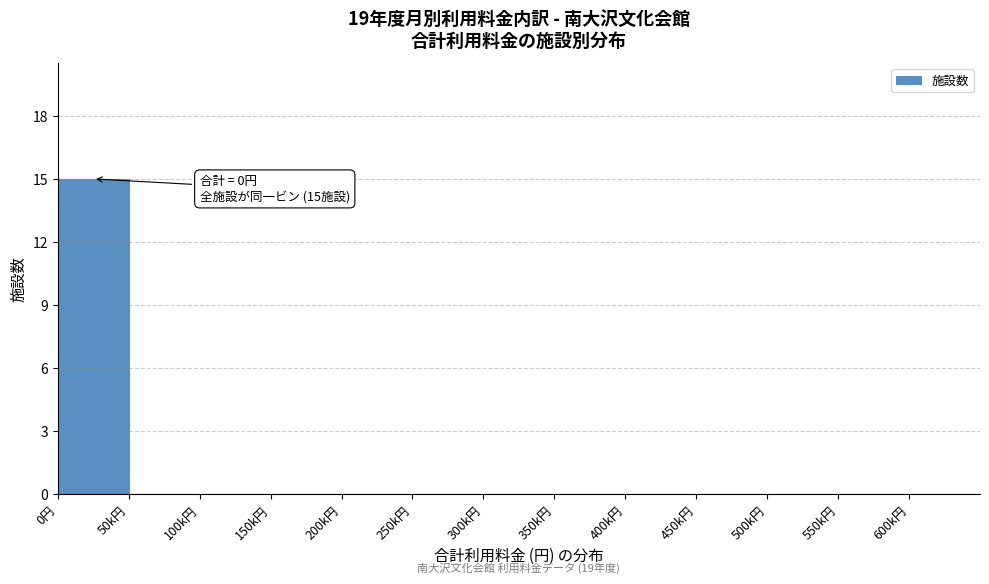

Reading left to right, extract all data points from this chart.

0円=15	50k円=0	100k円=0	150k円=0	200k円=0	250k円=0	300k円=0	350k円=0	400k円=0	450k円=0	500k円=0	550k円=0	600k円=0